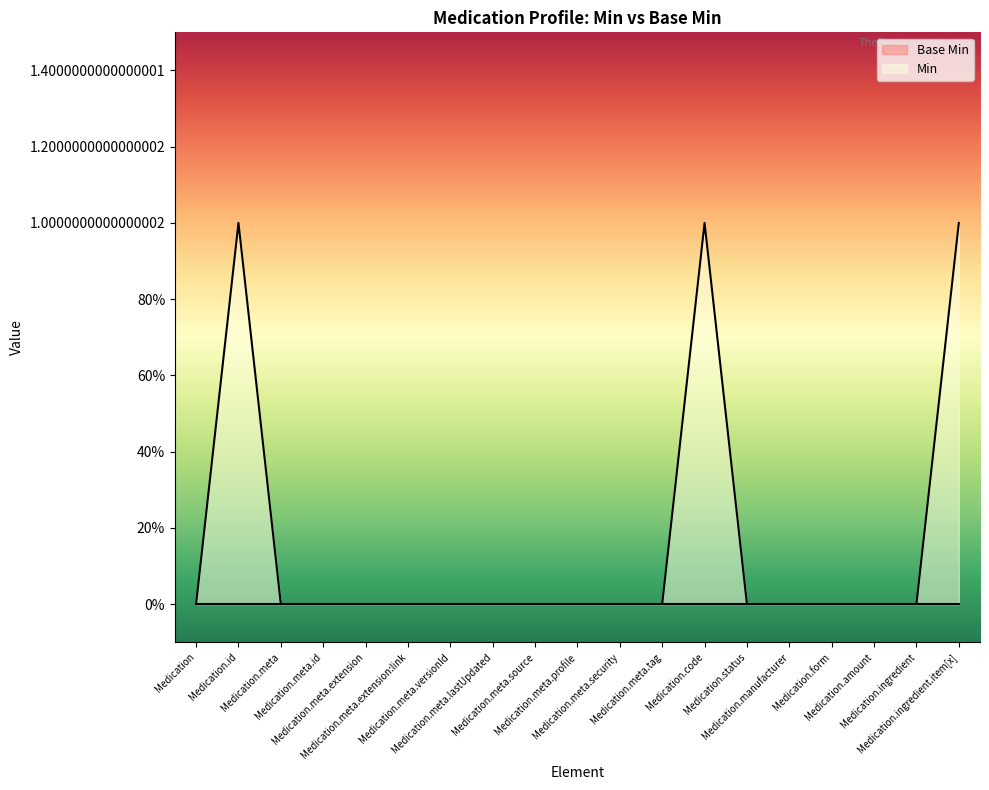

How many interior local peaks (higher than both neighbors) does the data have?

2